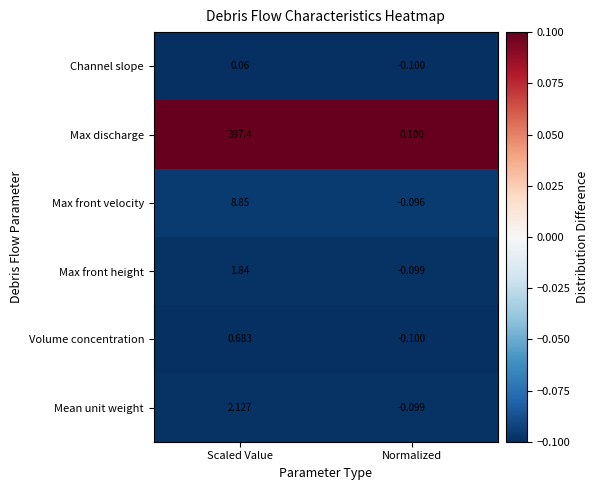

Which series has the largest range (max minus min)?

Max discharge